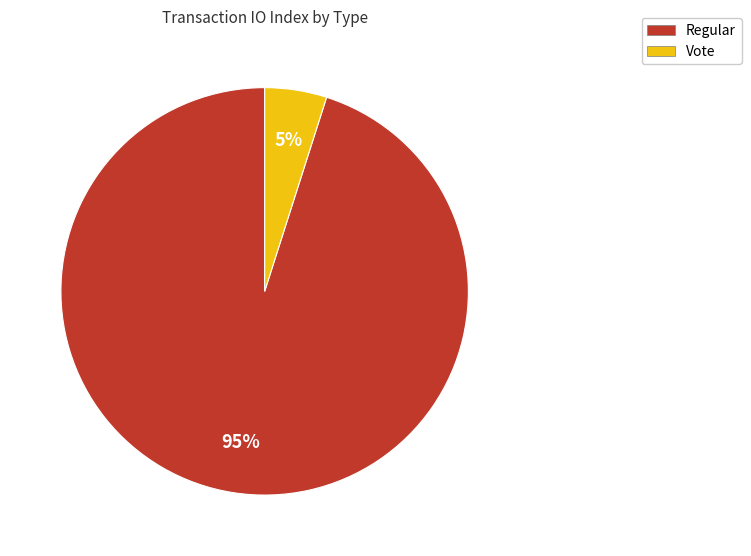

Count the number of slices in the pie.

2